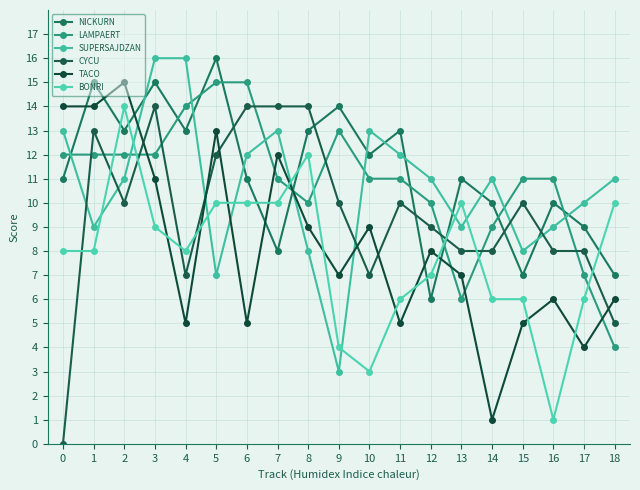

Reading left to right, what are all the values shown in this chart?

NICKURN: 0=11	1=15	2=13	3=15	4=13	5=16	6=11	7=8	8=13	9=14	10=12	11=13	12=6	13=11	14=10	15=7	16=10	17=9	18=7
LAMPAERT: 0=12	1=12	2=12	3=12	4=14	5=15	6=15	7=11	8=10	9=13	10=11	11=11	12=10	13=6	14=9	15=11	16=11	17=7	18=4
SUPERSAJDZAN: 0=13	1=9	2=11	3=16	4=16	5=7	6=12	7=13	8=8	9=3	10=13	11=12	12=11	13=9	14=11	15=8	16=9	17=10	18=11
CYCU: 0=0	1=13	2=10	3=14	4=7	5=12	6=14	7=14	8=14	9=10	10=7	11=10	12=9	13=8	14=8	15=10	16=8	17=8	18=5
TACO: 0=14	1=14	2=15	3=11	4=5	5=13	6=5	7=12	8=9	9=7	10=9	11=5	12=8	13=7	14=1	15=5	16=6	17=4	18=6
BONRI: 0=8	1=8	2=14	3=9	4=8	5=10	6=10	7=10	8=12	9=4	10=3	11=6	12=7	13=10	14=6	15=6	16=1	17=6	18=10